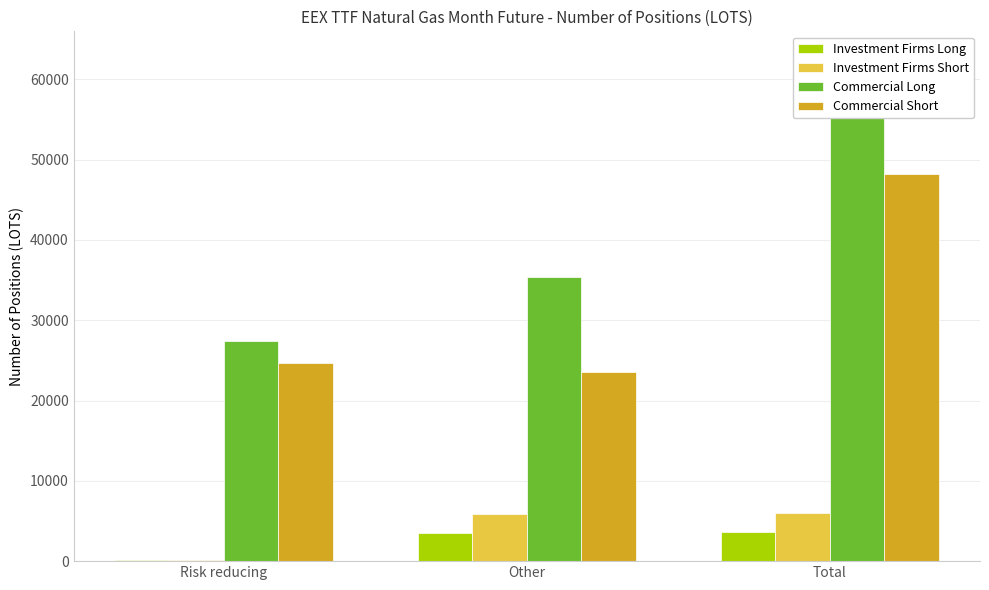

What is the difference between the maximum and minimum values in the Commercial Long series?

35381